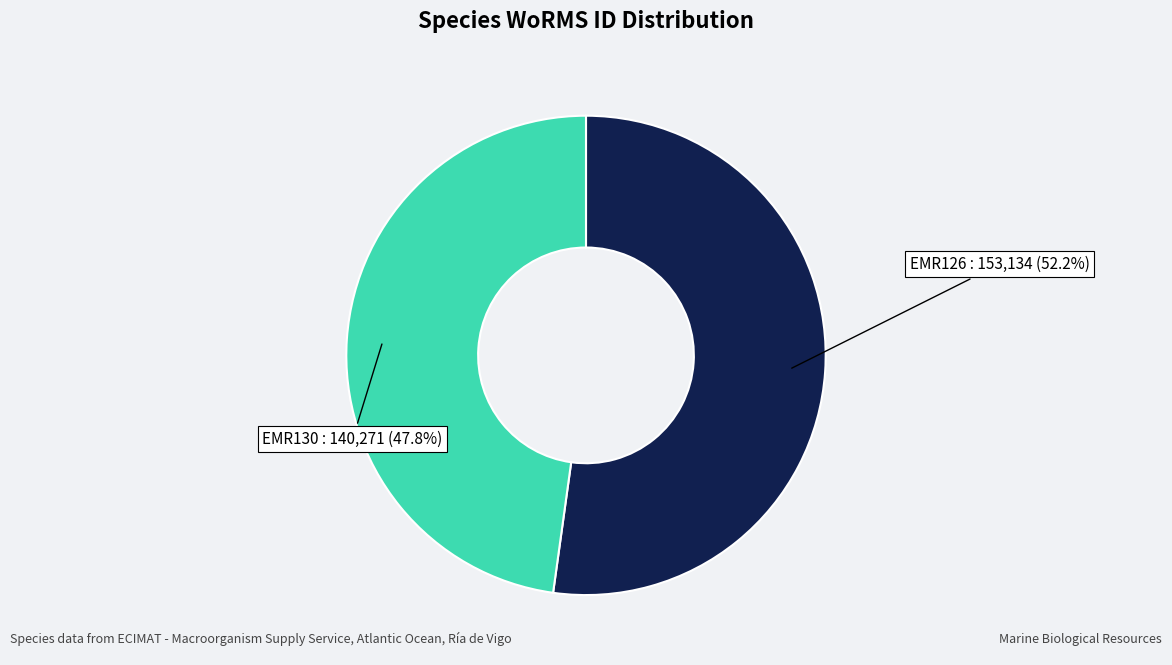

To the nearest percent, what is the average slice percentage?

50%